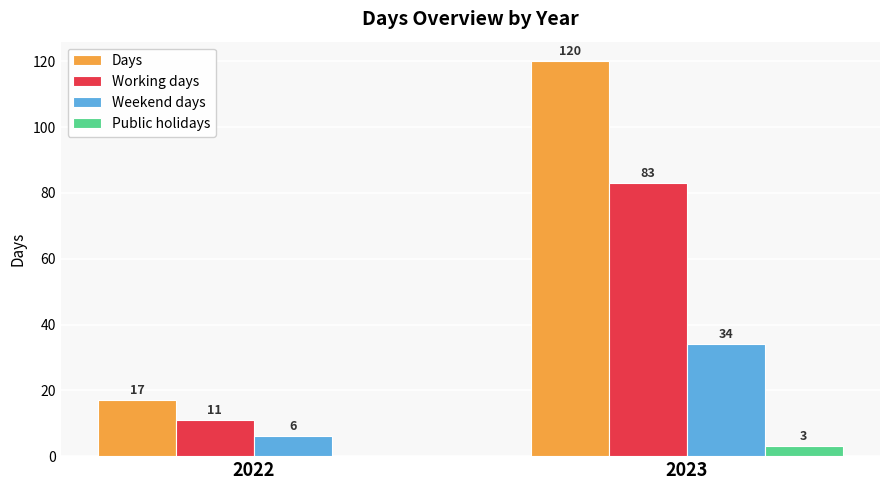

Reading left to right, extract all data points from this chart.

Days: 17	120
Working days: 11	83
Weekend days: 6	34
Public holidays: 0	3